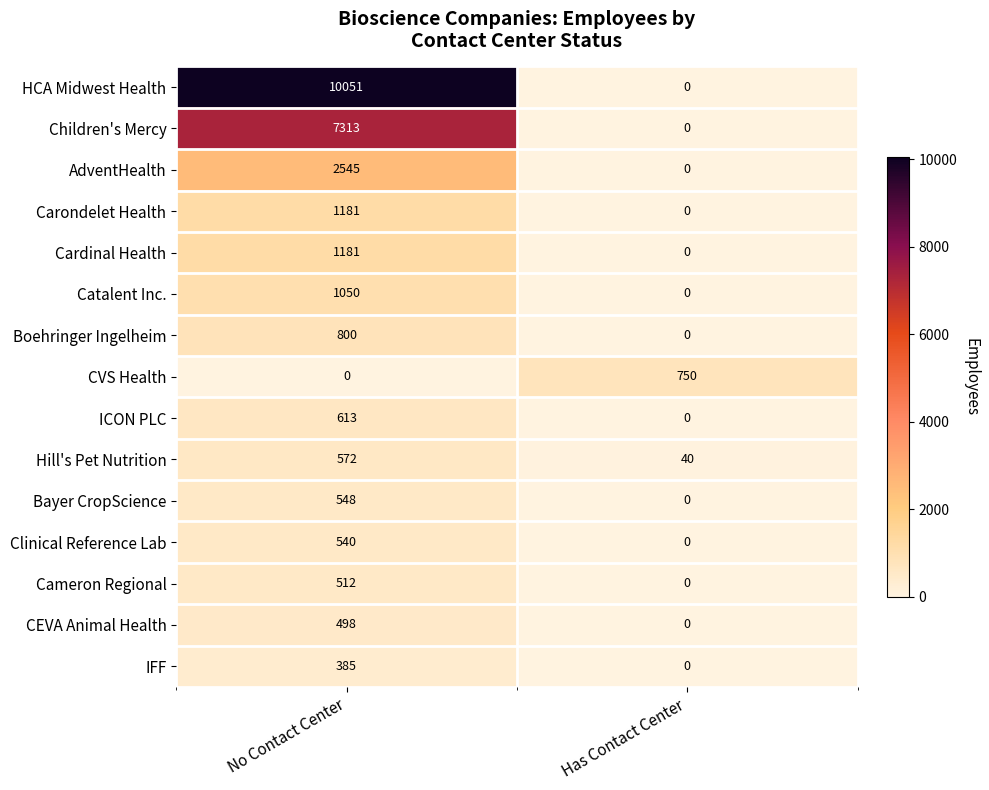

At which category is the sum across all series the highest?

No Contact Center